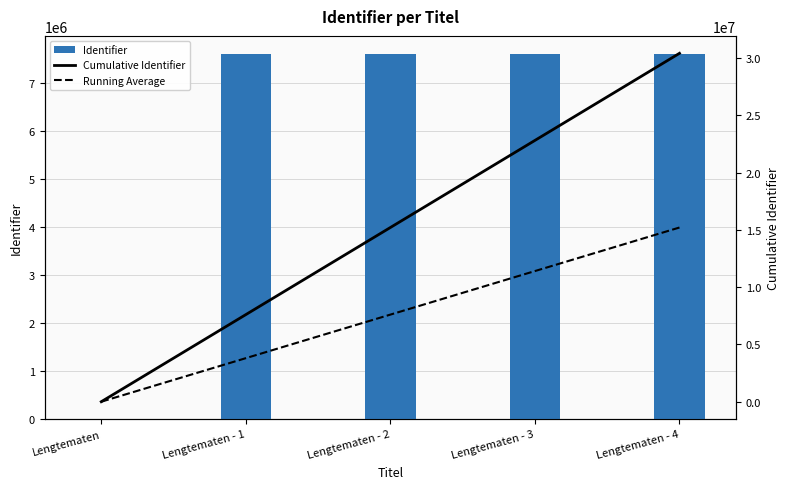

Does the chart contain stacked bars?

No